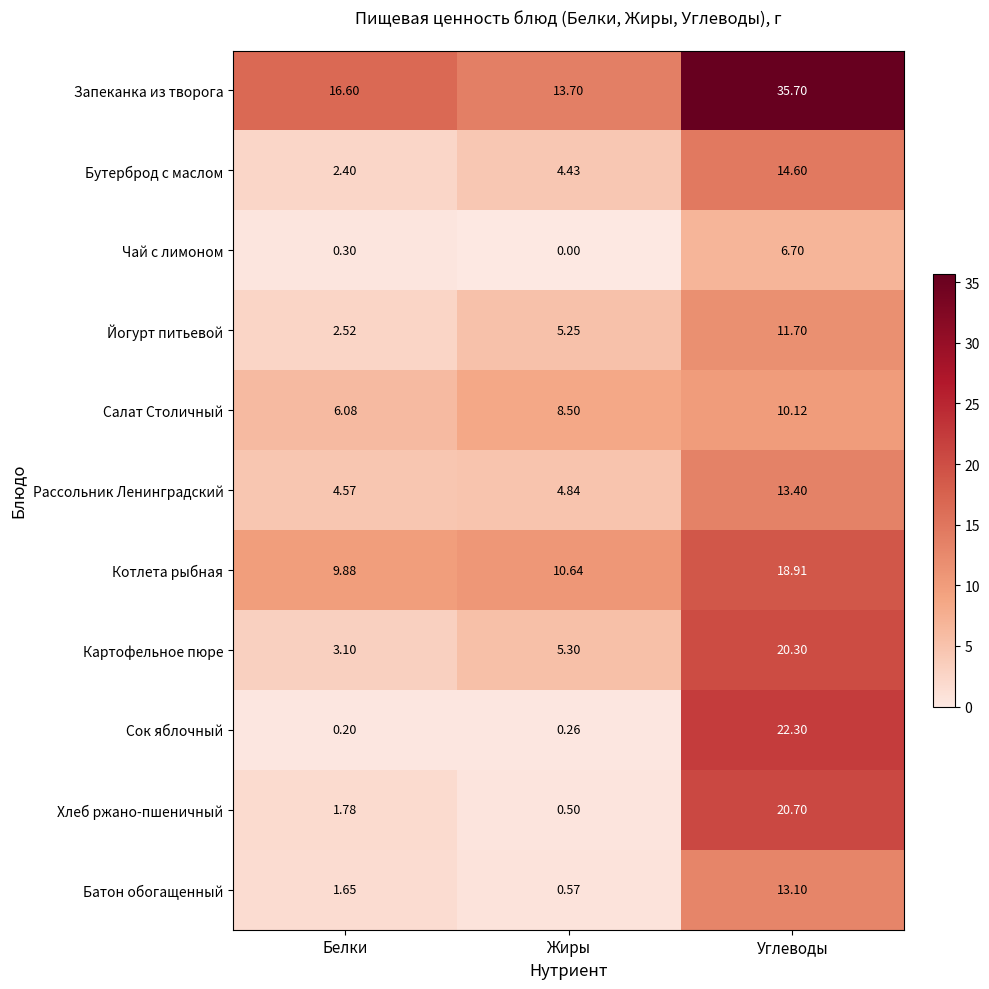

Which category has the lowest value in the Запеканка из творога series?

Жиры